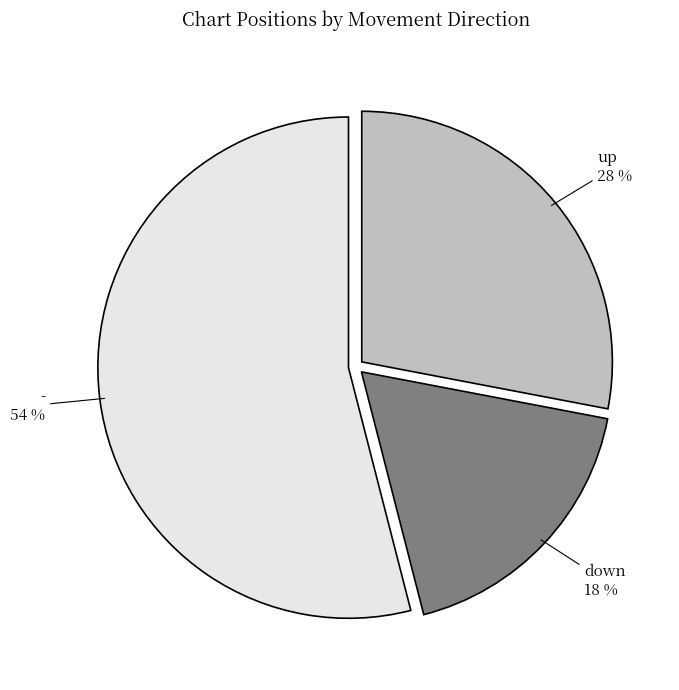

To the nearest percent, what percentage of the pie is up?

28%